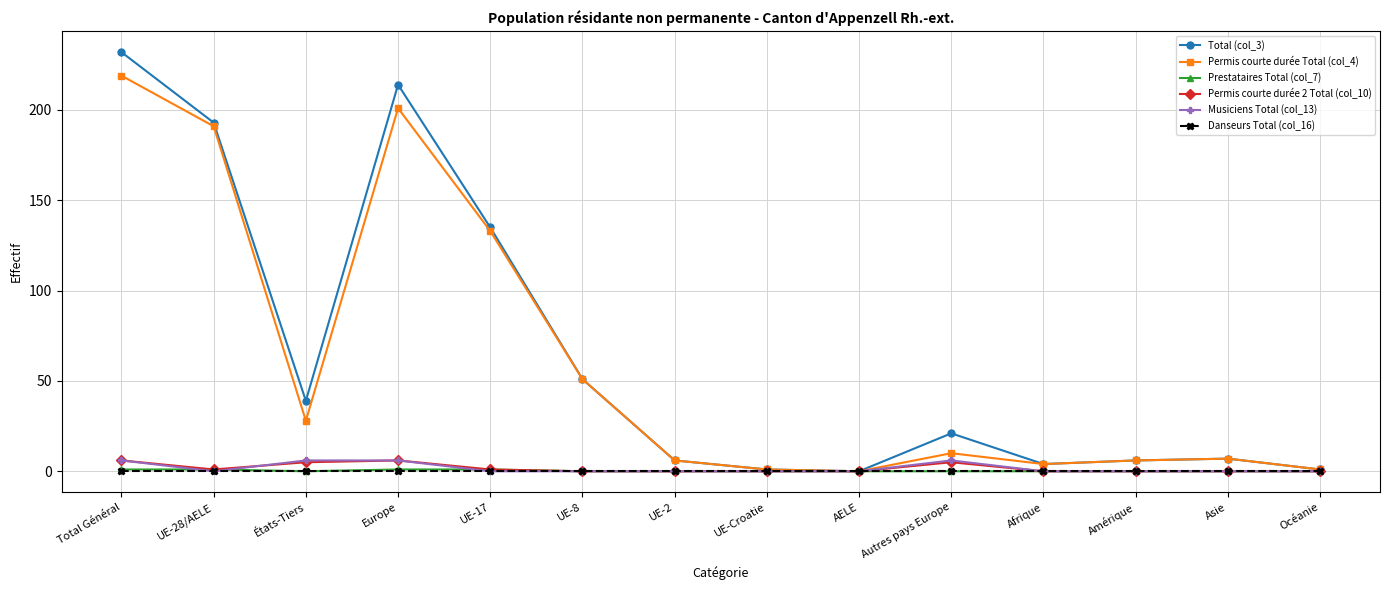

How many lines are shown in the chart?

6